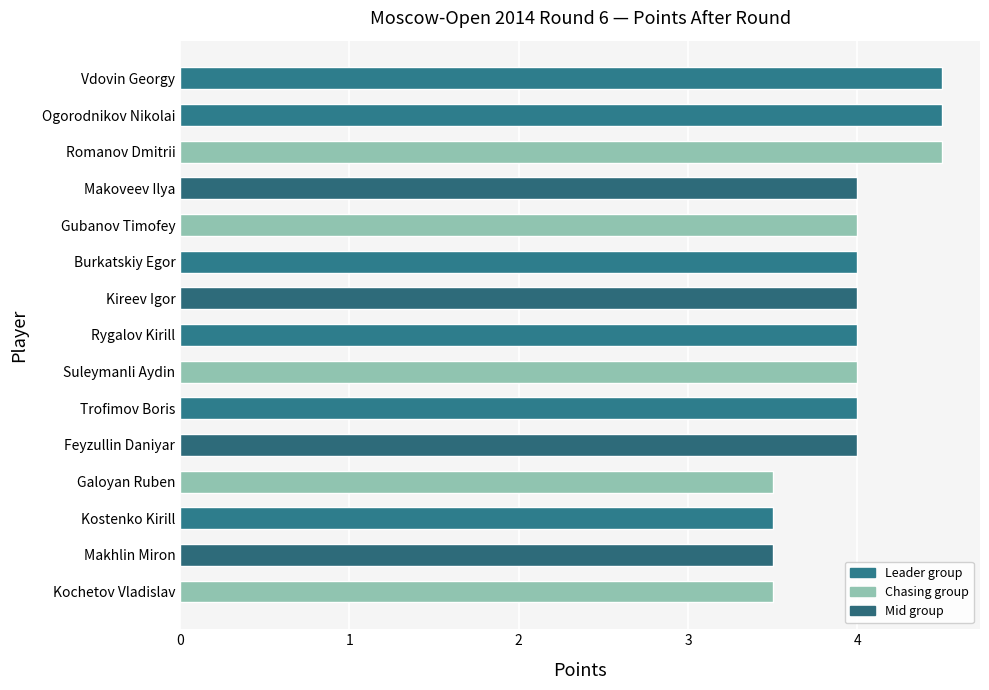

True or false: the data shows 4.0 at Burkatskiy Egor.

True